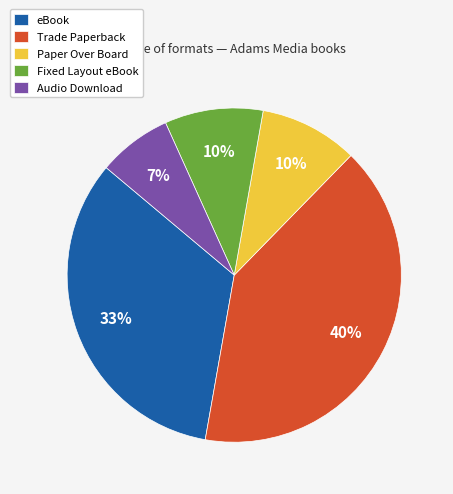

The Audio Download slice represents 7% of the pie. True or false?

True